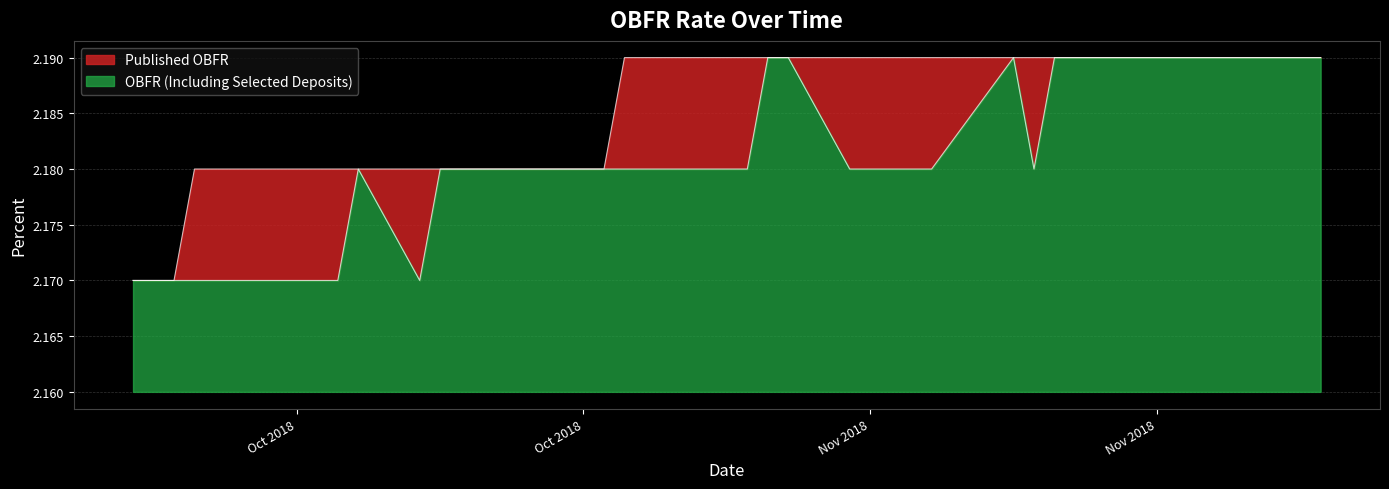

What is the label of the 21st point from the left?

2018-10-30